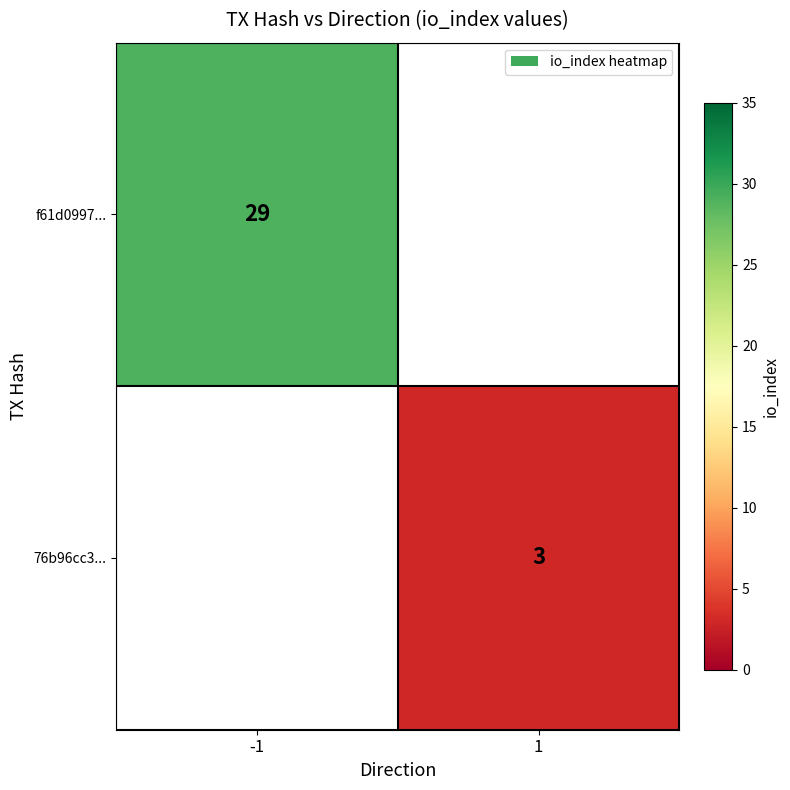

How many data points does each series have?

2